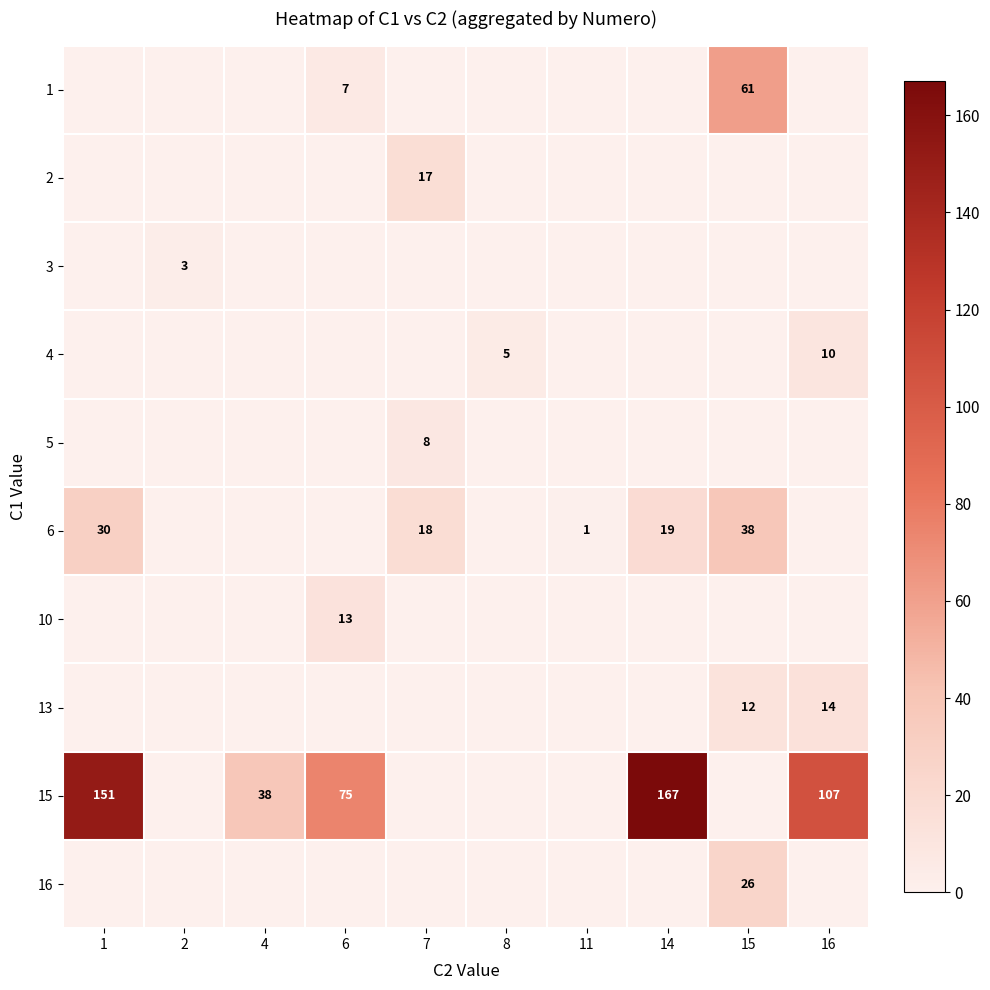

True or false: 1 has a value of 61 at 15.

True